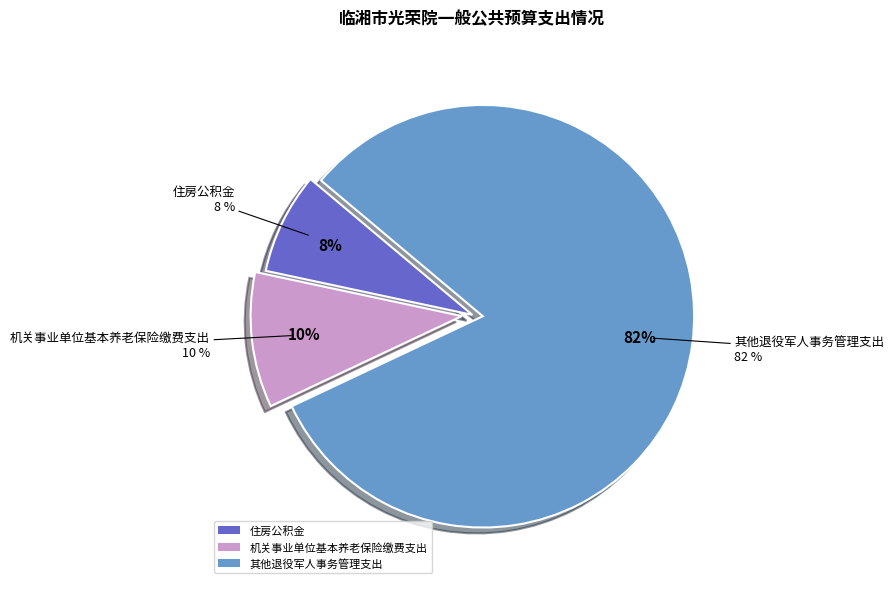

Is the sum of 其他退役军人事务管理支出 and 住房公积金 greater than half?

Yes